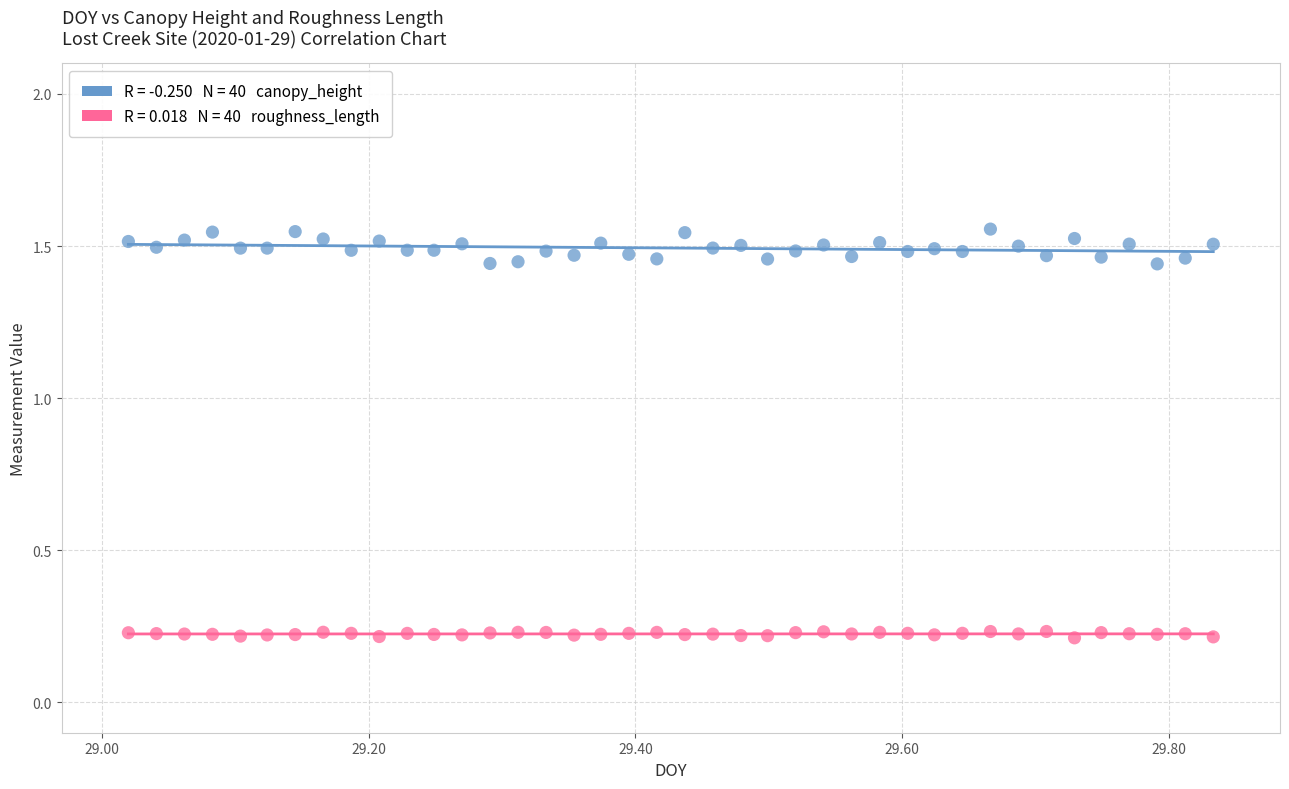

Across all data points, what is the range of Y values (max minus min)?

1.3